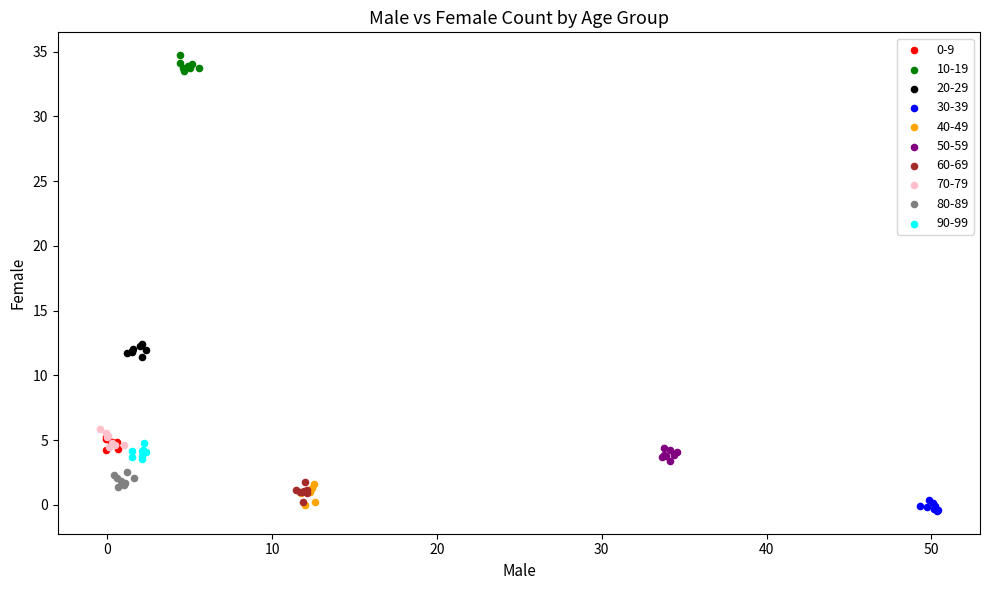

Which series contains the highest Y value?

10-19